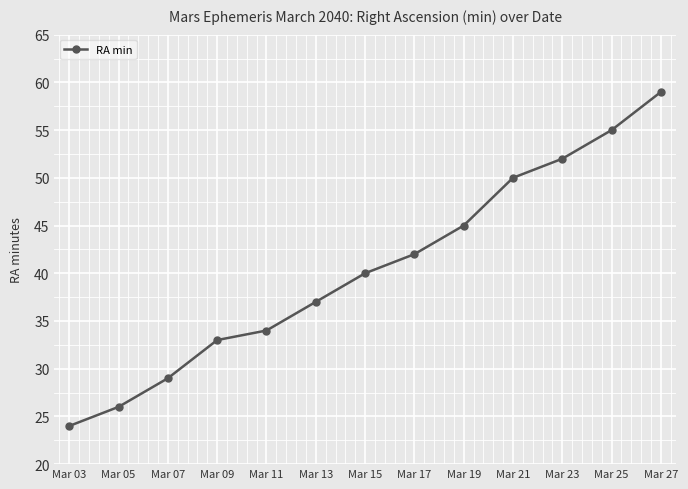

How many lines are shown in the chart?

1